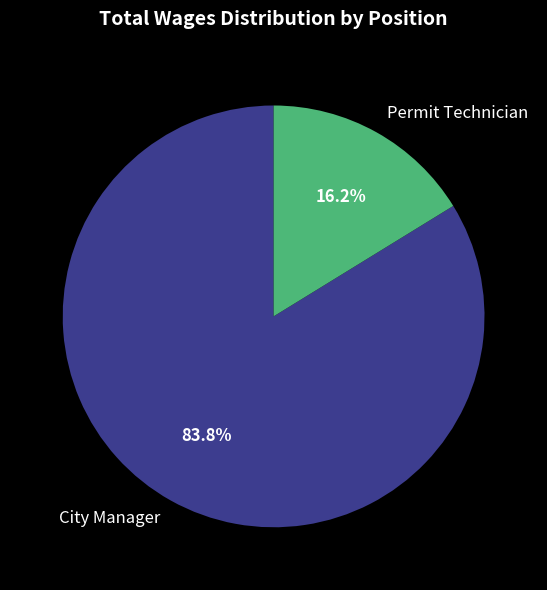

Which has a higher value, Permit Technician or City Manager?

City Manager